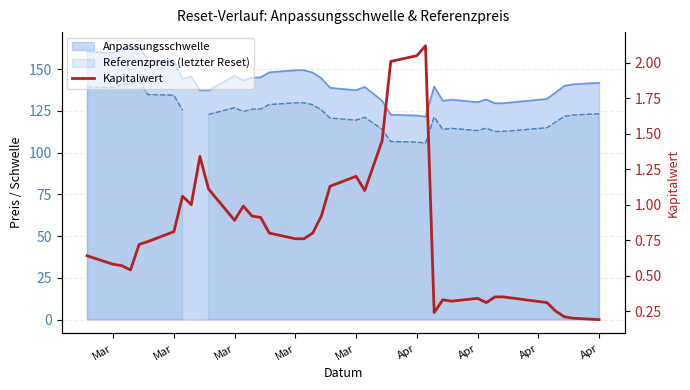

How many points are lower than both their immediate neighbors (excluding endpoints)?

7